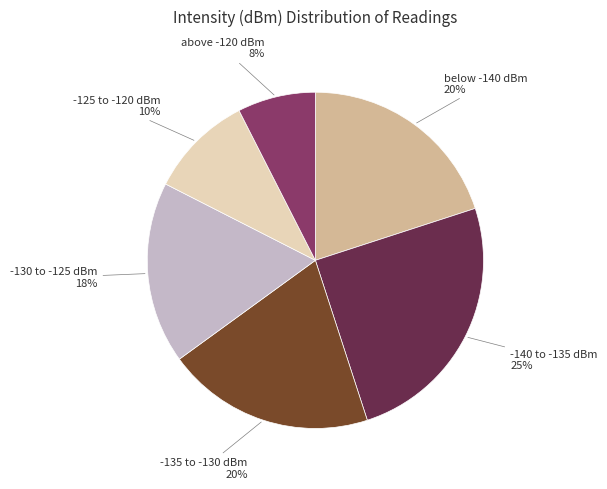

Is there a majority slice in this chart?

No